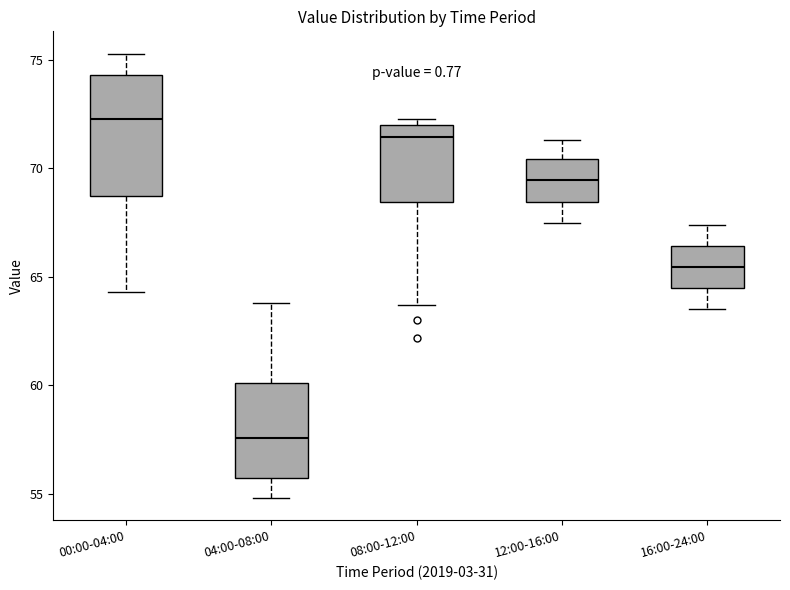

Reading left to right, transcribe this box plot: for each box, give where its median line is, the range the box spans, and where its two whiskers end, as read against the y-axis. The values are not printed on the chart, so give them approximately, as read against the axis.

00:00-04:00: median 72.5, box 68.5 to 74.5, whiskers 64.5 to 75.5
04:00-08:00: median 57.5, box 55.5 to 60.0, whiskers 55.0 to 64.0
08:00-12:00: median 71.5, box 68.5 to 72.0, whiskers 63.5 to 72.5
12:00-16:00: median 69.5, box 68.5 to 70.5, whiskers 67.5 to 71.5
16:00-24:00: median 65.5, box 64.5 to 66.5, whiskers 63.5 to 67.5